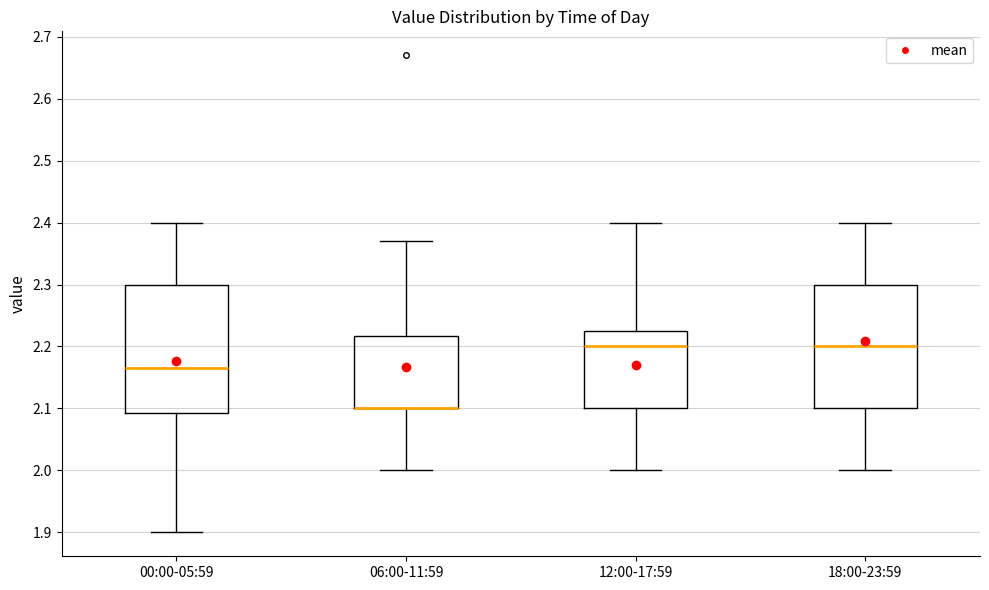

Reading left to right, read every box against the y-axis: the position of its median line, the range the box covers, and the ends of its whiskers. The values are not printed on the chart, so give them approximately, as read against the axis.

00:00-05:59: median 2.17, box 2.09 to 2.30, whiskers 1.90 to 2.40
06:00-11:59: median 2.10 (drawn on the box's lower edge), box 2.10 to 2.22, whiskers 2.00 to 2.37
12:00-17:59: median 2.20, box 2.10 to 2.23, whiskers 2.00 to 2.40
18:00-23:59: median 2.20, box 2.10 to 2.30, whiskers 2.00 to 2.40